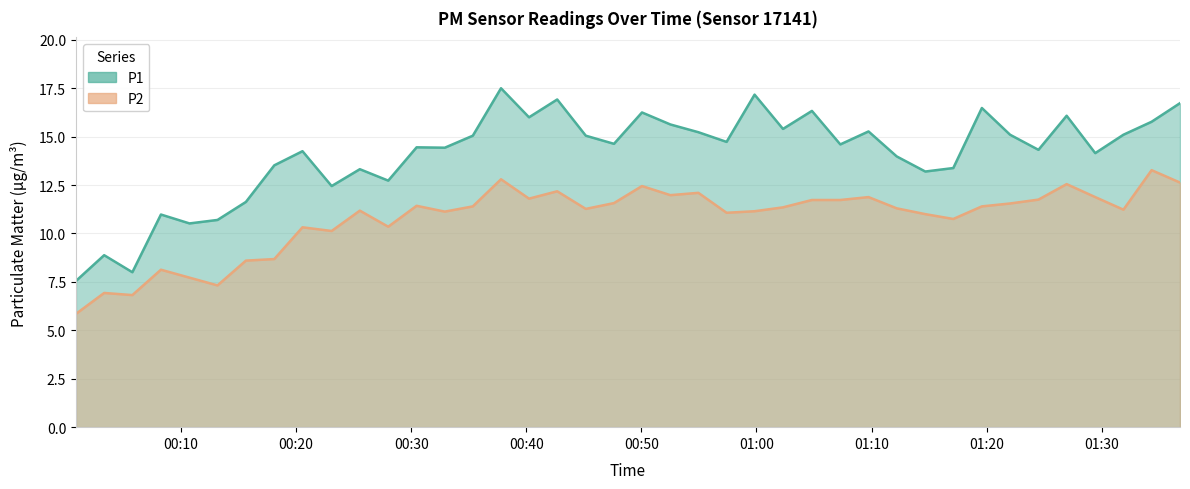

Reading left to right, extract all data points from this chart.

P1: 7.5	8.9	8.0	11.0	10.5	10.7	11.6	13.5	14.2	12.4	13.3	12.7	14.4	14.4	15.1	17.5	16.0	16.9	15.1	14.6	16.2	15.6	15.2	14.7	17.2	15.4	16.3	14.6	15.3	14.0	13.2	13.4	16.5	15.1	14.3	16.1	14.2	15.1	15.8	16.7
P2: 5.8	6.9	6.8	8.1	7.7	7.3	8.6	8.7	10.3	10.1	11.2	10.3	11.4	11.1	11.4	12.8	11.8	12.2	11.3	11.6	12.4	12.0	12.1	11.1	11.2	11.3	11.7	11.7	11.9	11.3	11.0	10.8	11.4	11.6	11.8	12.6	11.9	11.2	13.3	12.6